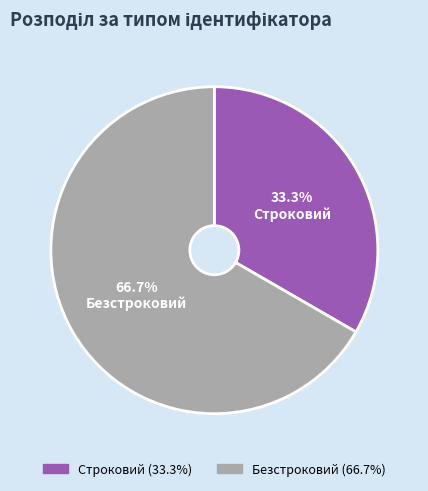

What portion of the pie excludes Строковий?

66.7%